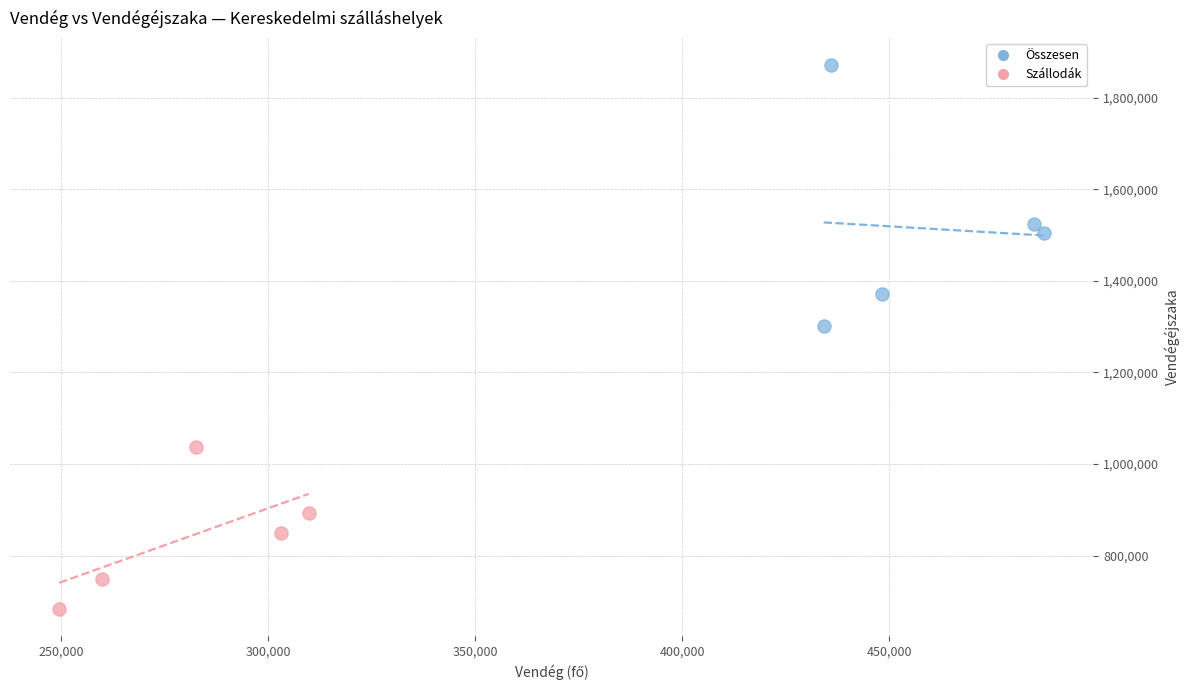

Which series reaches the minimum Y coordinate?

Szállodák